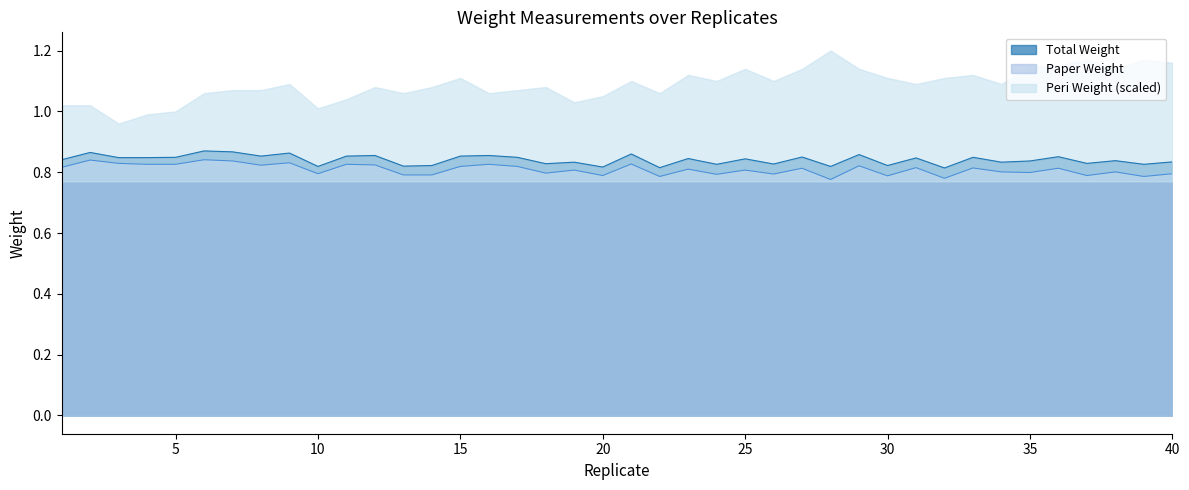

How many Paper Weight values are between 0 and 1?

40